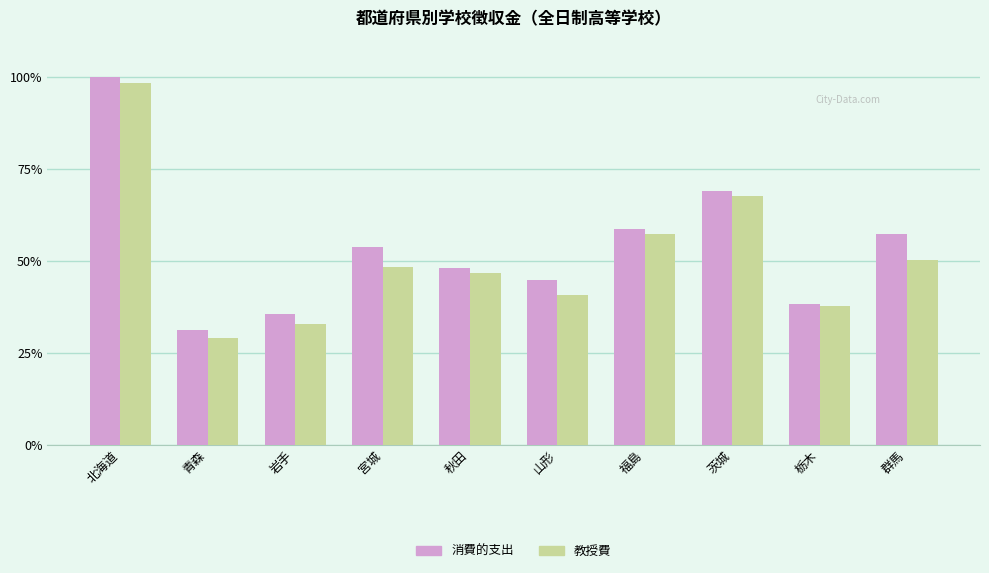

Which series has the widest spread of values?

教授費